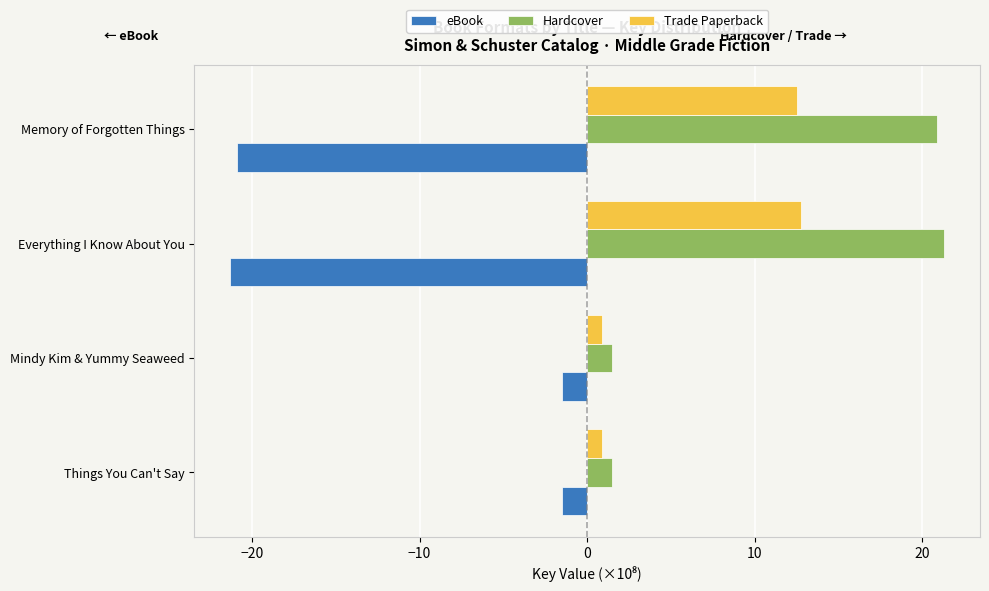

What is the sum of all eBook values?

-45.2